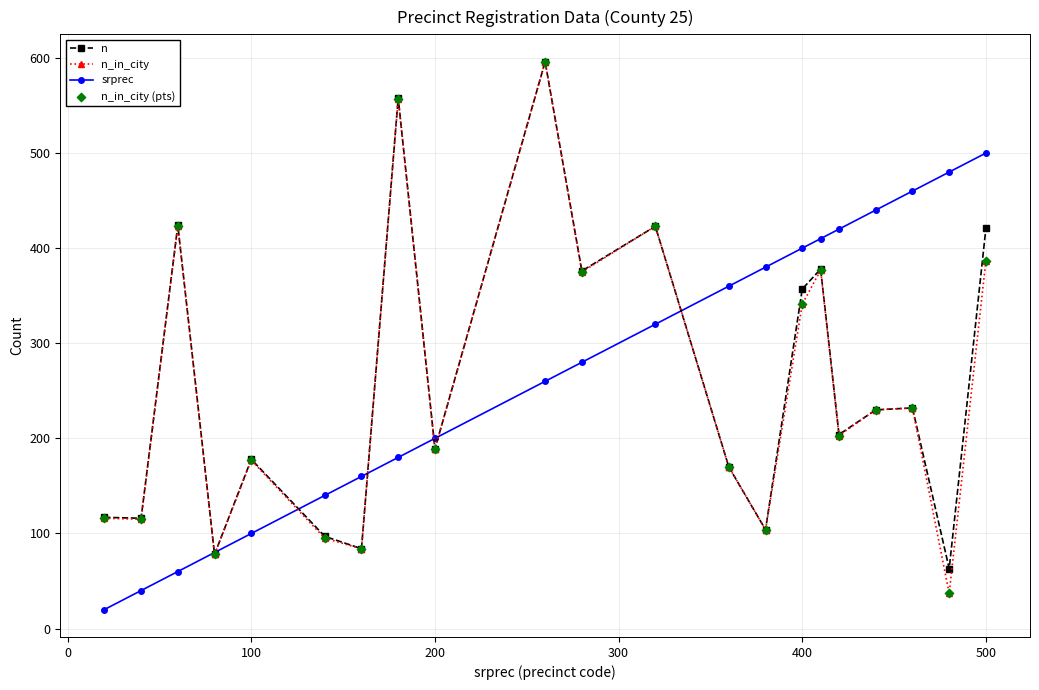

At how many categories does at least one series exceed 369?

13